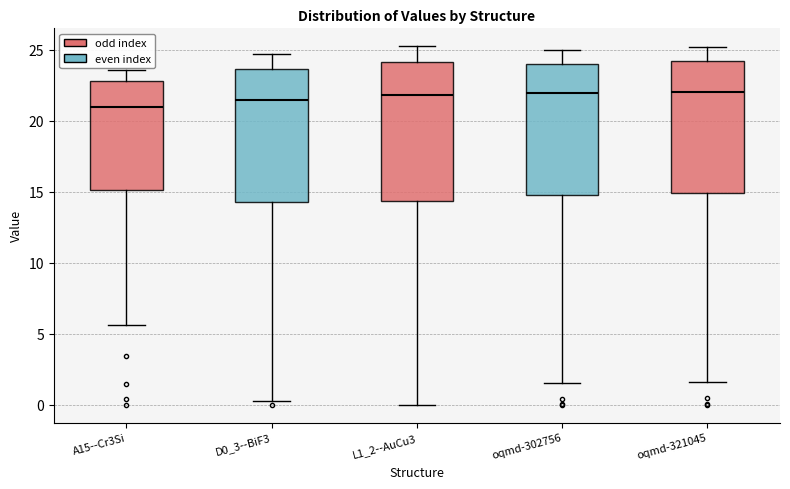

Reading left to right, transcribe this box plot: for each box, give where its median line is, the range the box spans, and where its two whiskers end, as read against the y-axis. The values are not printed on the chart, so give them approximately, as read against the axis.

A15--Cr3Si: median 21.0, box 15.0 to 23.0, whiskers 5.5 to 23.5
D0_3--BiF3: median 21.5, box 14.0 to 23.5, whiskers 0.5 to 24.5
L1_2--AuCu3: median 22.0, box 14.5 to 24.0, whiskers 0.0 to 25.0
oqmd-302756: median 22.0, box 15.0 to 24.0, whiskers 1.5 to 25.0
oqmd-321045: median 22.0, box 15.0 to 24.0, whiskers 1.5 to 25.0